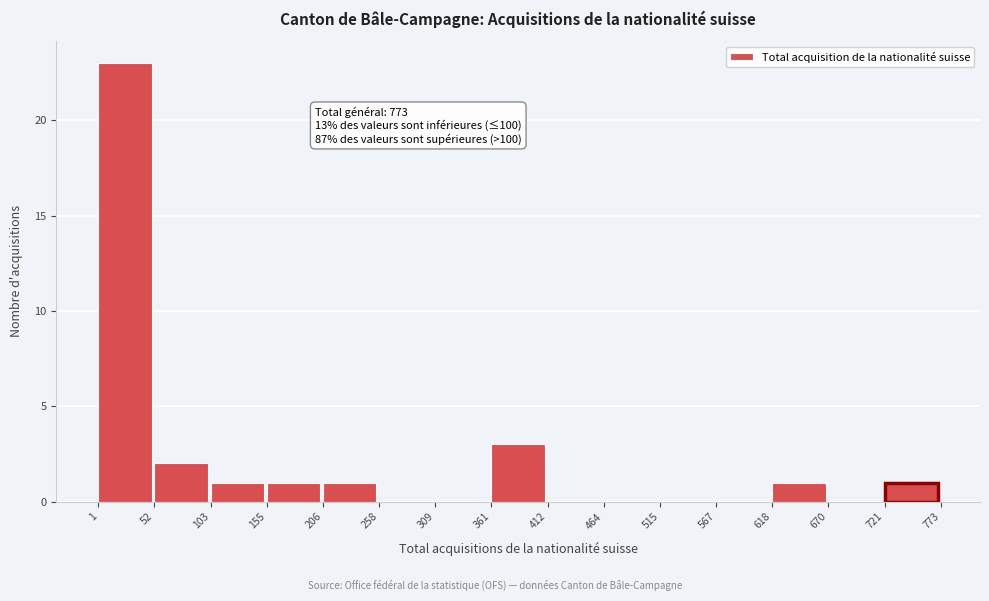

Which range on the x-axis has the tallest bar?

1 to 52